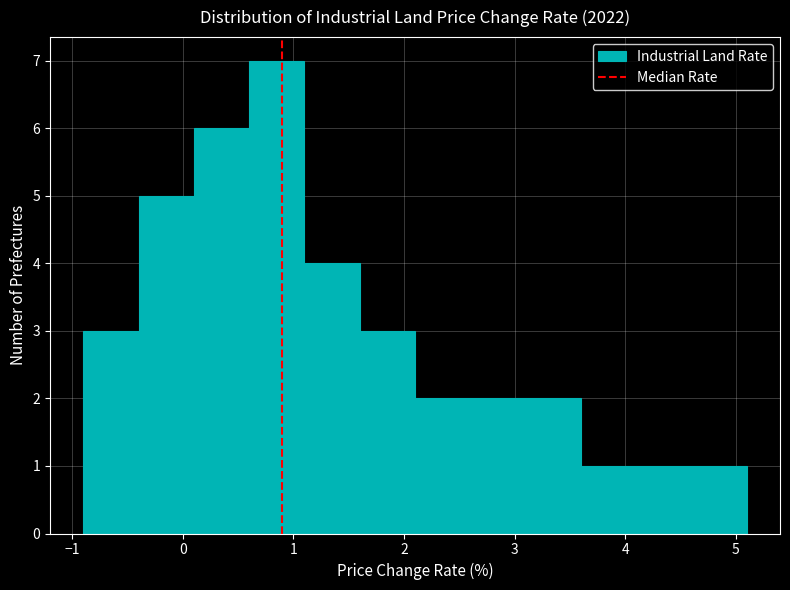

Over which range of the x-axis is the bar tallest?

0.6 to 1.1